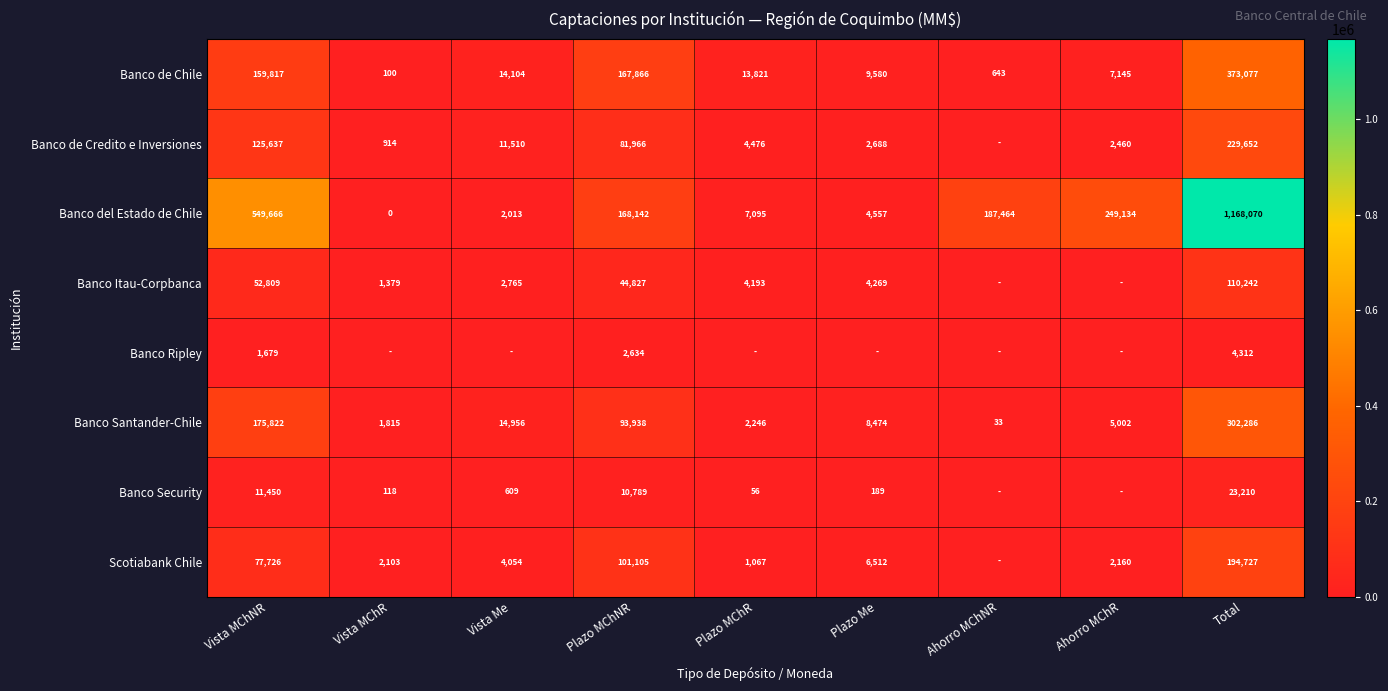

What is the sum of all Banco del Estado de Chile values?

2336141